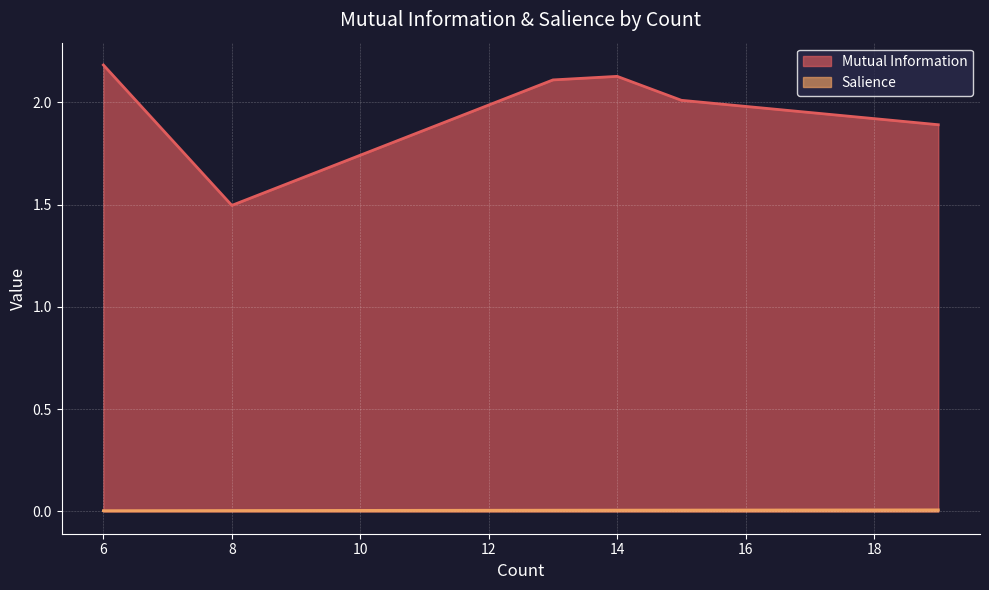

Does the chart display data point markers on the line(s)?

No